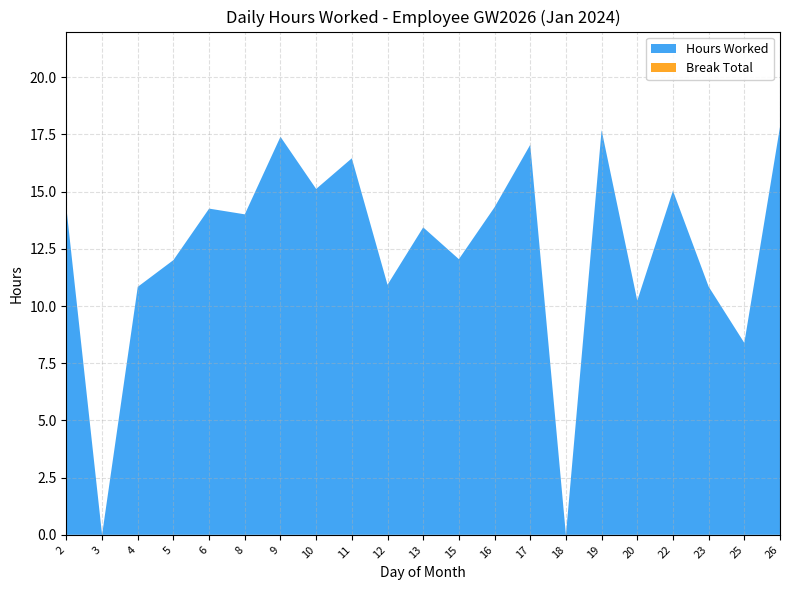

Reading left to right, what are all the values shown in this chart?

Hours Worked: 14.3	0.0	10.8	12.0	14.3	14.0	17.4	15.1	16.5	10.9	13.4	12.1	14.3	17.1	0.0	17.7	10.2	15.0	10.8	8.4	17.8
Break Total: 0.0	0.0	0.0	0.0	0.0	0.0	0.0	0.0	0.0	0.0	0.0	0.0	0.0	0.0	0.0	0.0	0.0	0.0	0.0	0.0	0.0